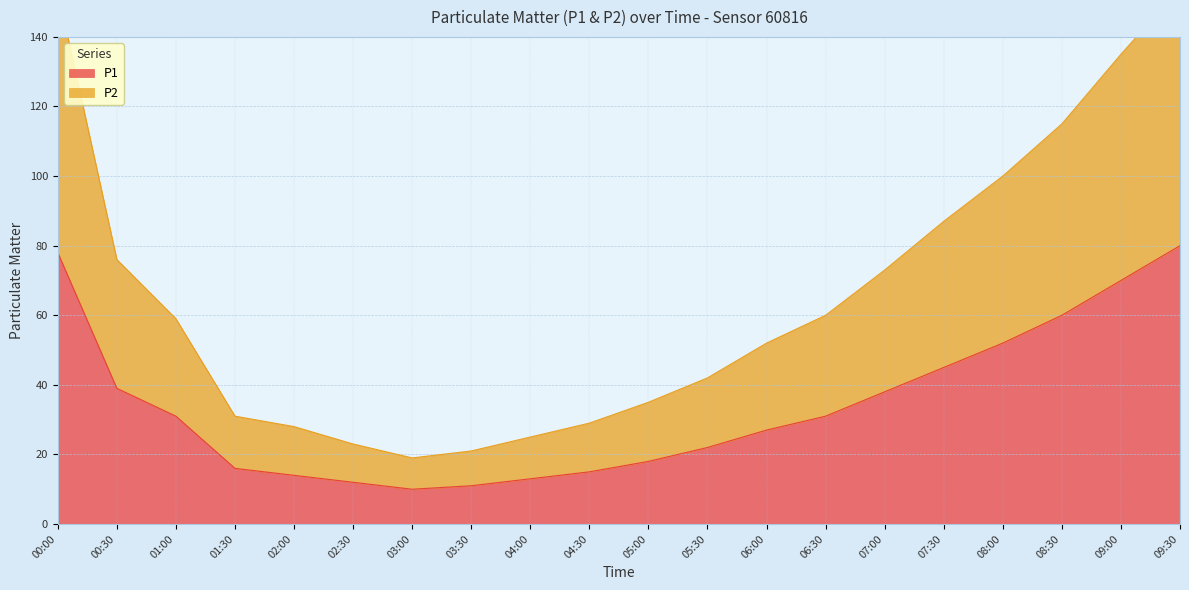

True or false: P1 and P2 cross at least once.

False